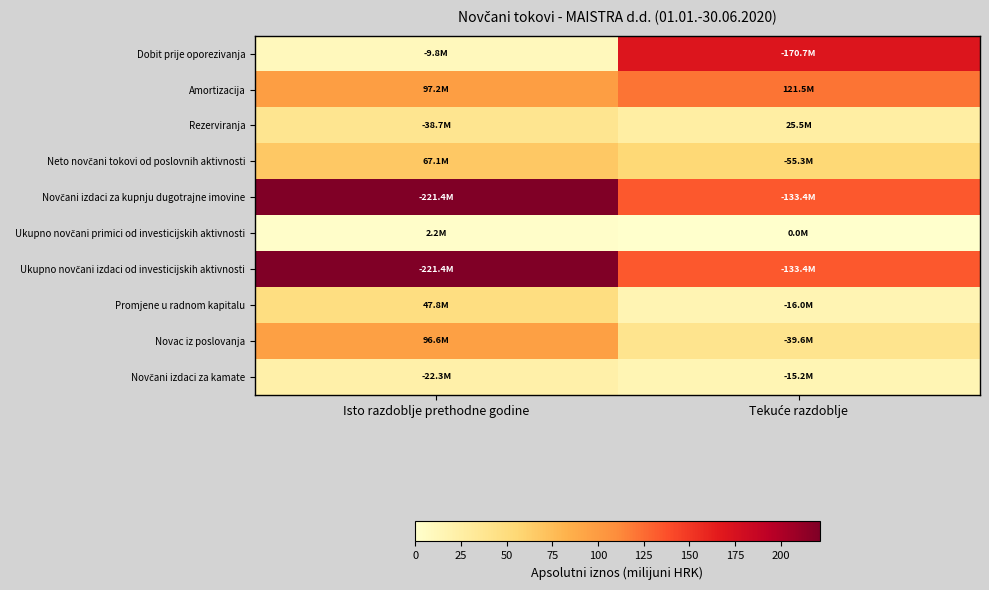

Which has a higher value, Isto razdoblje prethodne godine or Tekuće razdoblje?

Tekuće razdoblje